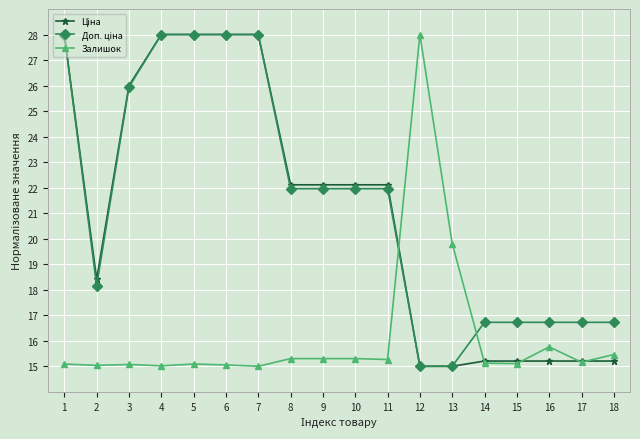

What is the difference between the highest and lowest values at 11?

6.8